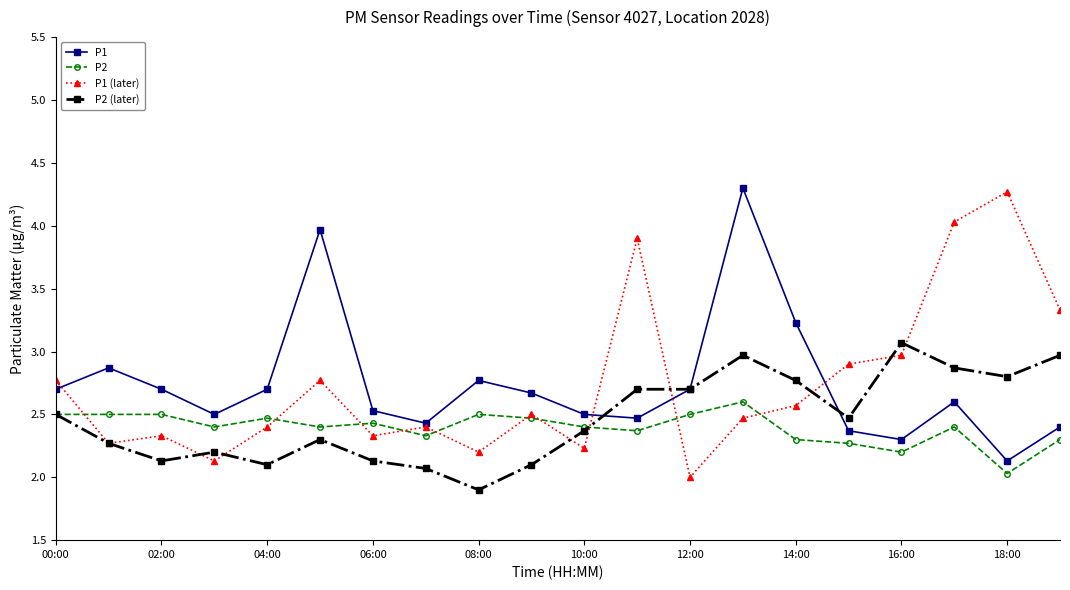

What is the value of the P2 (later) point at the 13th from the left?

2.7